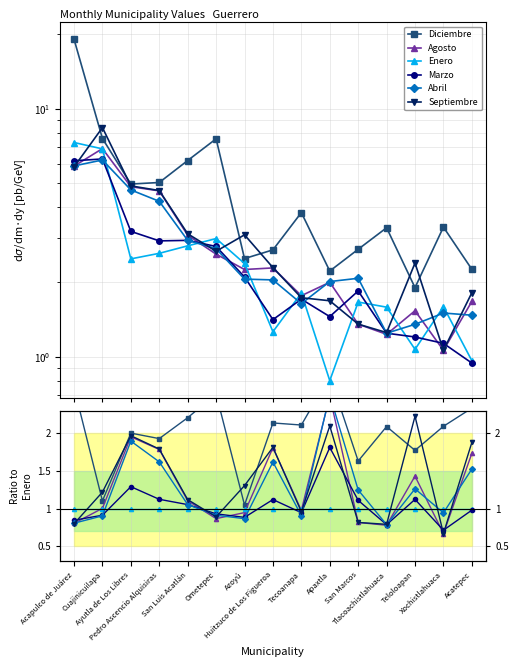

Reading left to right, transcribe all the data shown in this chart.

Diciembre: 2.6	1.1	2.0	1.9	2.2	2.5	1.0	2.1	2.1	2.8	1.6	2.1	1.8	2.1	2.3
Agosto: 0.8	1.0	2.0	1.8	1.1	0.9	0.9	1.8	1.0	2.5	0.8	0.8	1.4	0.7	1.7
Enero: 1.0	1.0	1.0	1.0	1.0	1.0	1.0	1.0	1.0	1.0	1.0	1.0	1.0	1.0	1.0
Marzo: 0.8	0.9	1.3	1.1	1.1	0.9	0.9	1.1	0.9	1.8	1.1	0.8	1.1	0.7	1.0
Abril: 0.8	0.9	1.9	1.6	1.1	0.9	0.9	1.6	0.9	2.5	1.2	0.8	1.3	0.9	1.5
Septiembre: 0.8	1.2	2.0	1.8	1.1	0.9	1.3	1.8	1.0	2.1	0.8	0.8	2.2	0.7	1.9